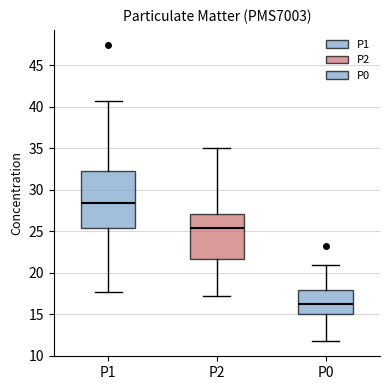

Which box has the lowest median line?

P0